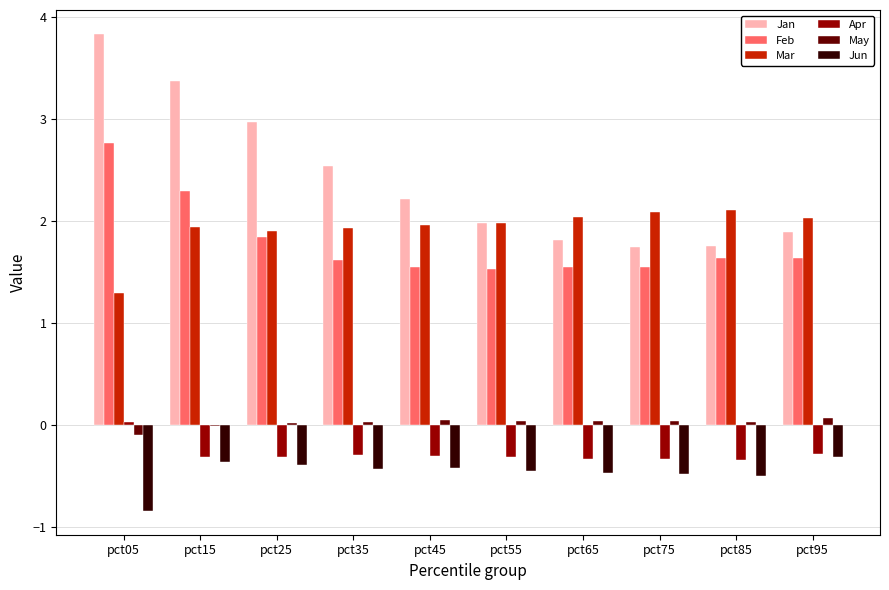

What is the maximum value for Mar?

2.1